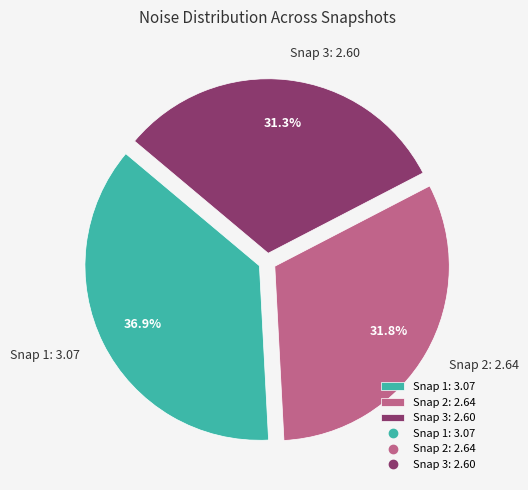

Approximately how many times larger is the value at Snap 2: 2.64 compared to Snap 3: 2.60?

1.0